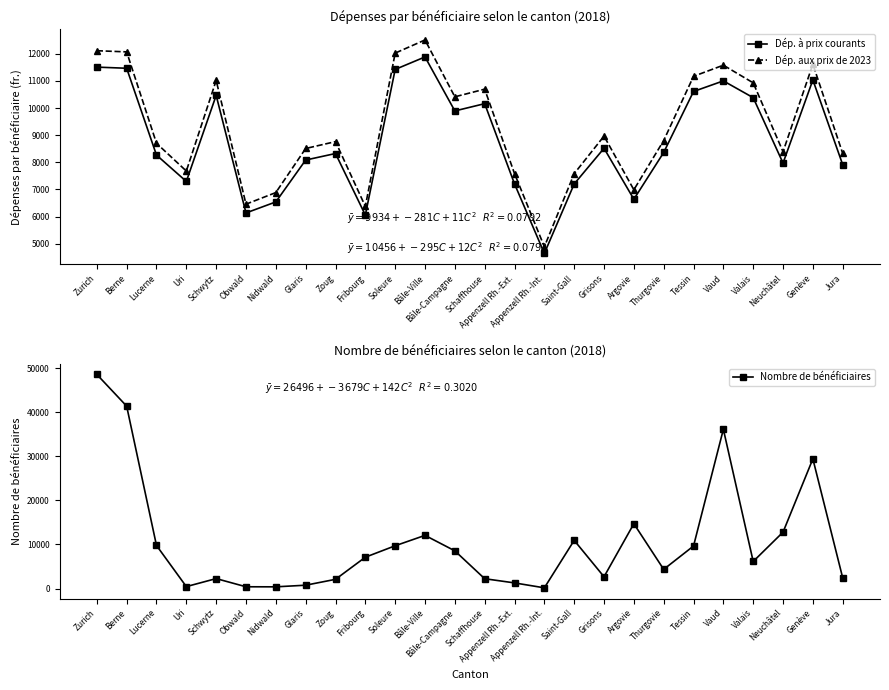

Reading left to right, extract all data points from this chart.

Dép. à prix courants: 11506	11464	8267	7297	10465	6137	6543	8085	8325	6059	11421	11881	9893	10160	7207	4648	7204	8518	6641	8363	10609	10999	10381	7972	11034	7913
Dép. aux prix de 2023: 12110	12067	8702	7680	11015	6460	6887	8510	8763	6378	12022	12506	10413	10694	7586	4892	7583	8966	6990	8803	11167	11577	10927	8391	11614	8329
Nombre de bénéficiaires: 48613	41408	9775	440	2260	403	388	759	2092	7115	9713	12073	8560	2231	1280	161	10941	2674	14719	4353	9654	36155	6145	12805	29438	2415